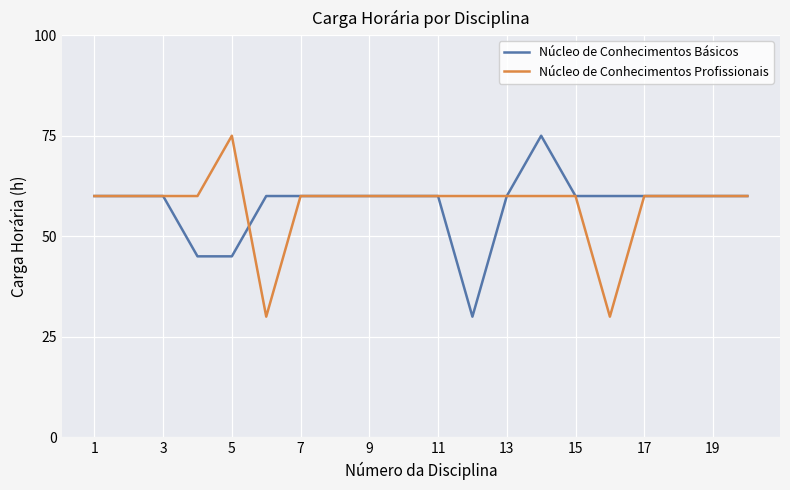

What is the maximum value for Núcleo de Conhecimentos Profissionais?

75